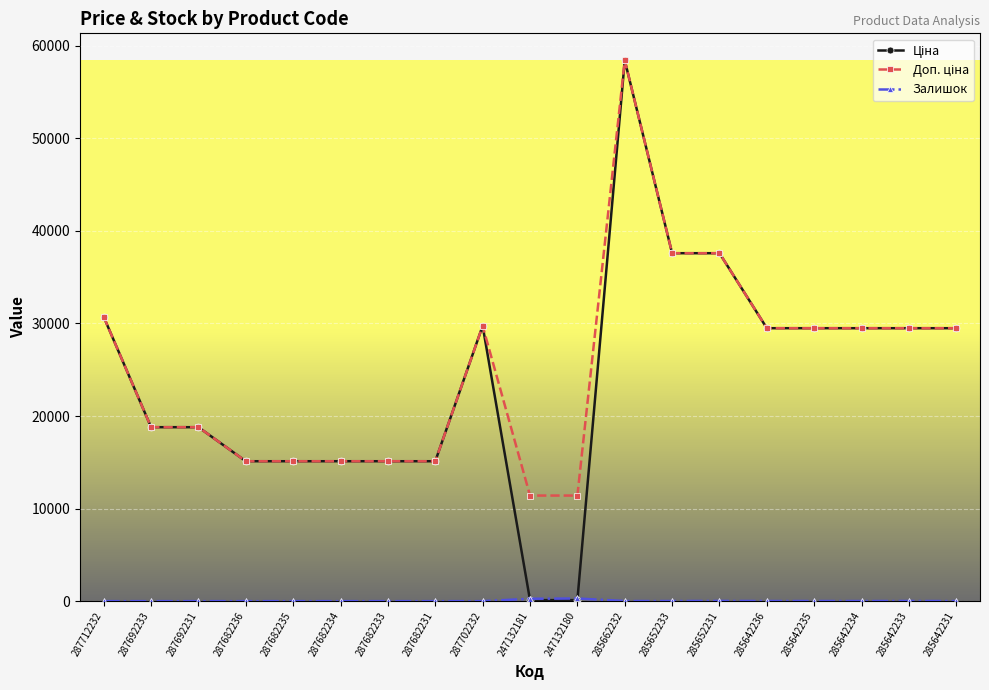

What is the difference between the highest and lowest values at 287712232?

30717.1